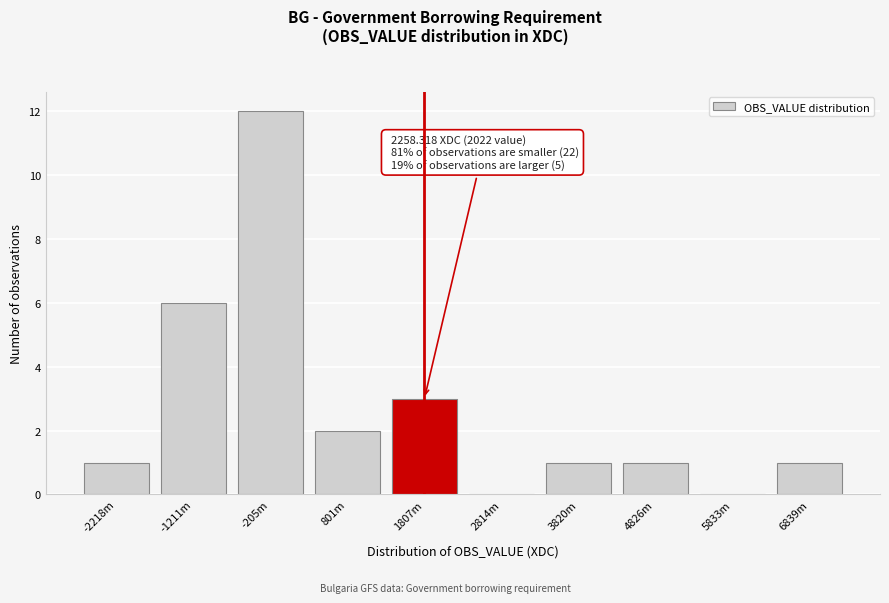

Reading left to right, list all the values displayed in this chart.

-2218m=1	-1211m=6	-205m=12	801m=2	1807m=3	2814m=0	3820m=1	4826m=1	5833m=0	6839m=1